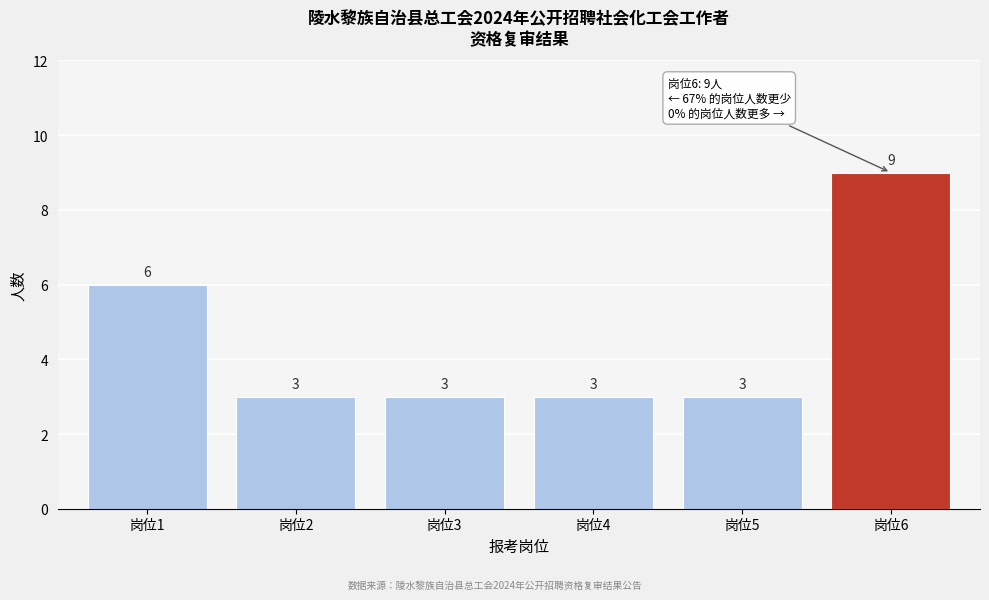

Reading left to right, transcribe all the data shown in this chart.

岗位1=6	岗位2=3	岗位3=3	岗位4=3	岗位5=3	岗位6=9